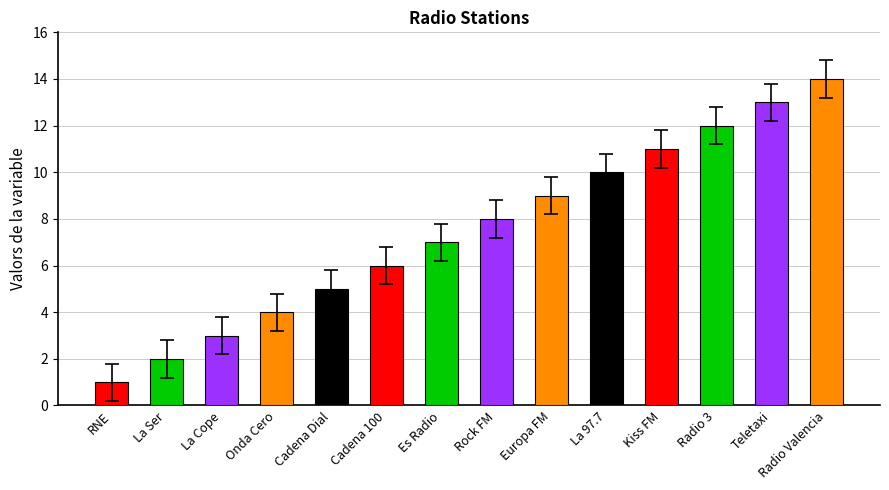

Rank the categories by value from lowest to highest.

RNE, La Ser, La Cope, Onda Cero, Cadena Dial, Cadena 100, Es Radio, Rock FM, Europa FM, La 97.7, Kiss FM, Radio 3, Teletaxi, Radio Valencia